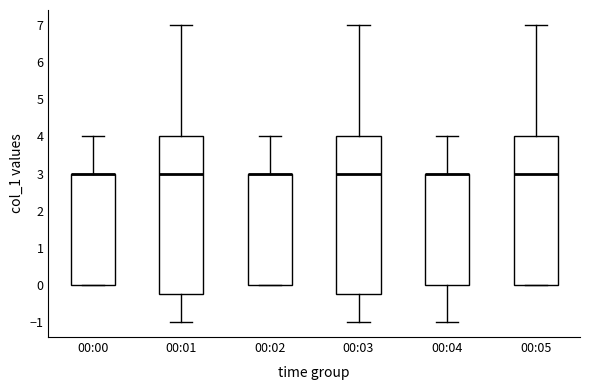

Reading left to right, read every box against the y-axis: the position of its median line, the range the box covers, and the ends of its whiskers. The values are not printed on the chart, so give them approximately, as read against the axis.

00:00: median 3.0 (drawn on the box's upper edge), box 0.0 to 3.0, whiskers 0.0 to 4.0
00:01: median 3.0, box -0.2 to 4.0, whiskers -1.0 to 7.0
00:02: median 3.0 (drawn on the box's upper edge), box 0.0 to 3.0, whiskers 0.0 to 4.0
00:03: median 3.0, box -0.2 to 4.0, whiskers -1.0 to 7.0
00:04: median 3.0 (drawn on the box's upper edge), box 0.0 to 3.0, whiskers -1.0 to 4.0
00:05: median 3.0, box 0.0 to 4.0, whiskers 0.0 to 7.0